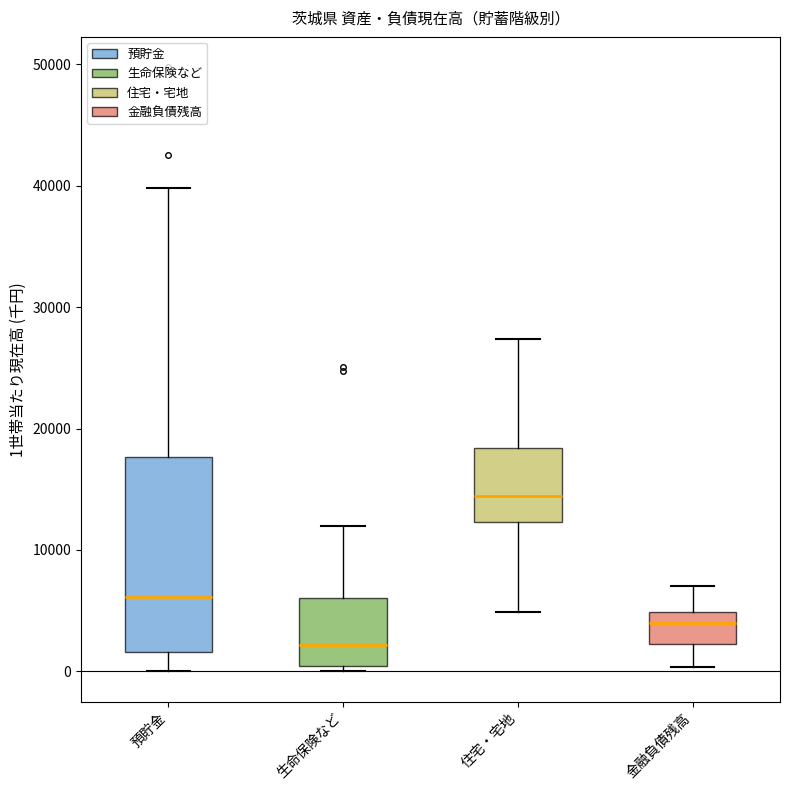

Comparing the boxes themselves (not the whiskers), which one is the tallest?

預貯金